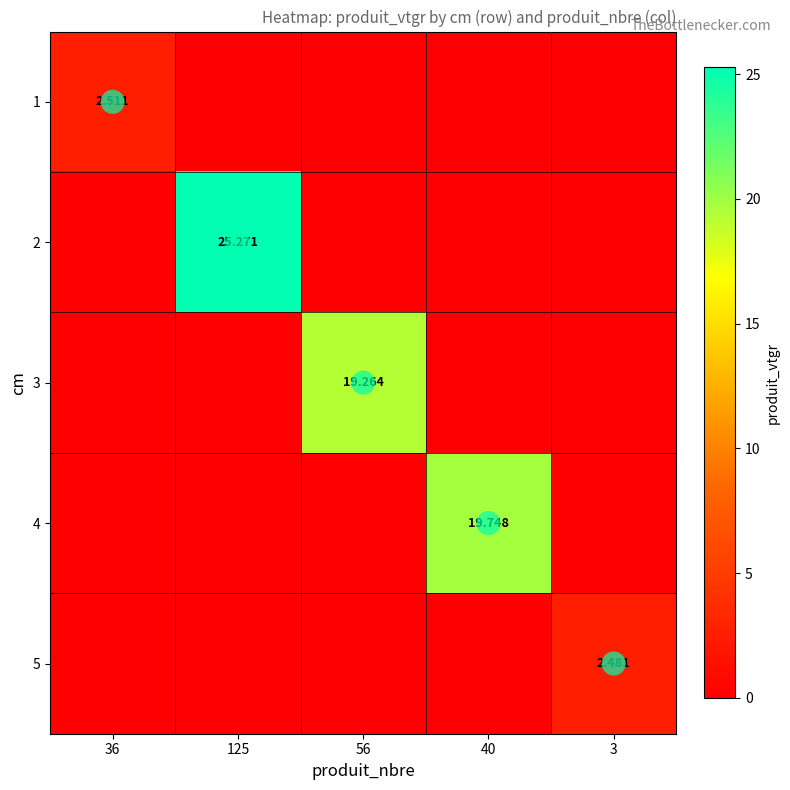

What is the difference between the maximum and minimum values in the 1 series?

2.5